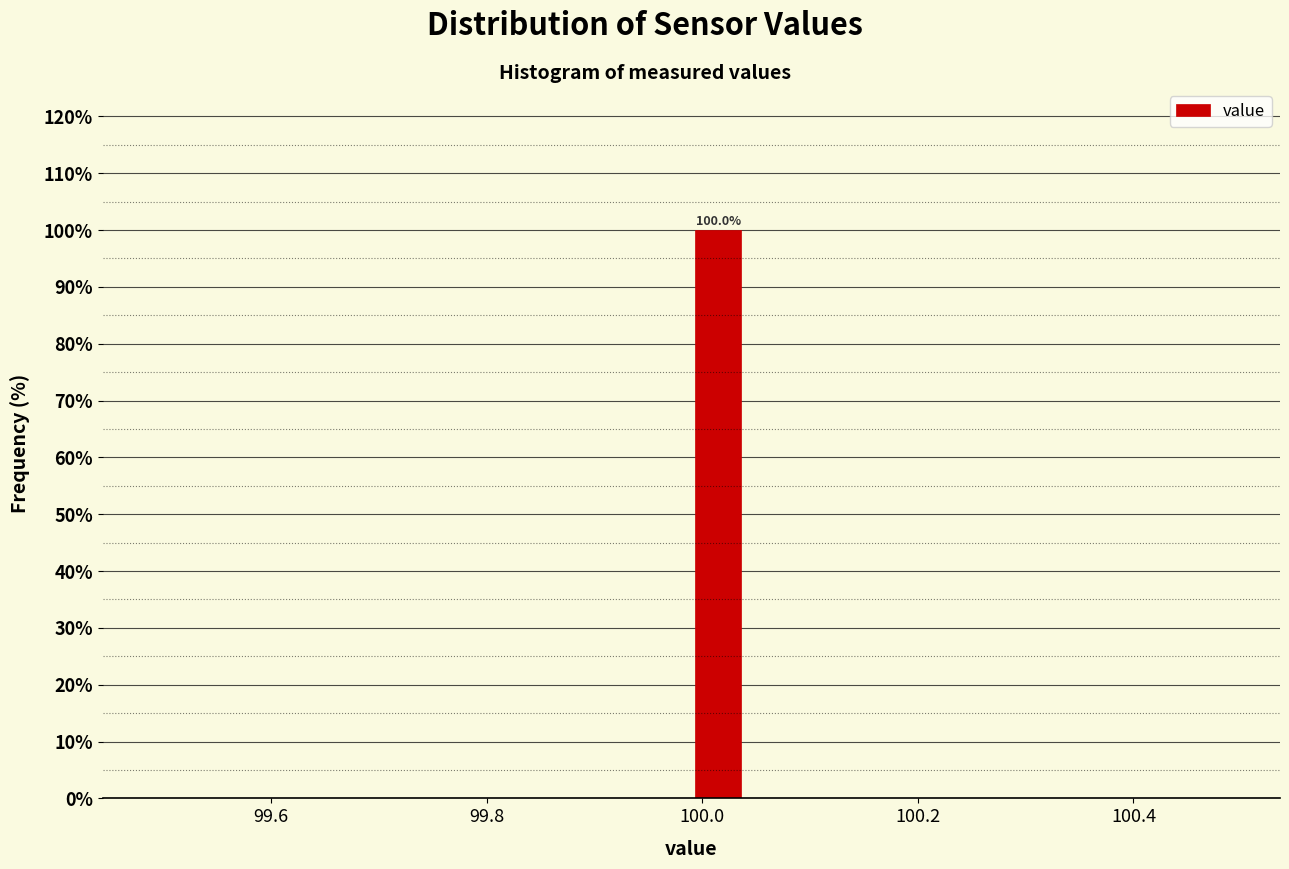

Read against the x-axis, roughly where is the centre of the tallest bar?

100.02